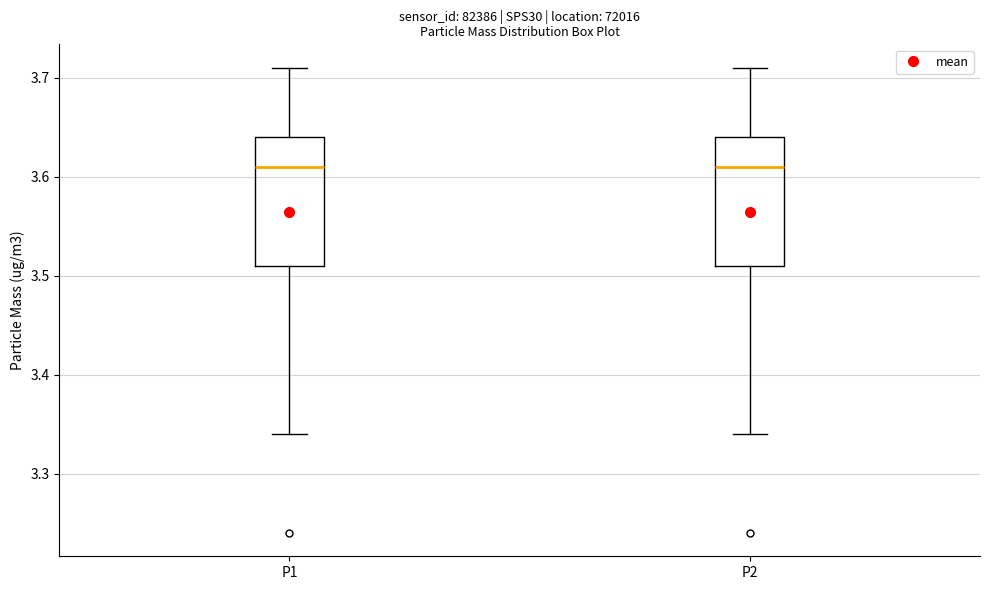

Reading left to right, read every box against the y-axis: the position of its median line, the range the box covers, and the ends of its whiskers. The values are not printed on the chart, so give them approximately, as read against the axis.

P1: median 3.61, box 3.51 to 3.64, whiskers 3.34 to 3.71
P2: median 3.61, box 3.51 to 3.64, whiskers 3.34 to 3.71